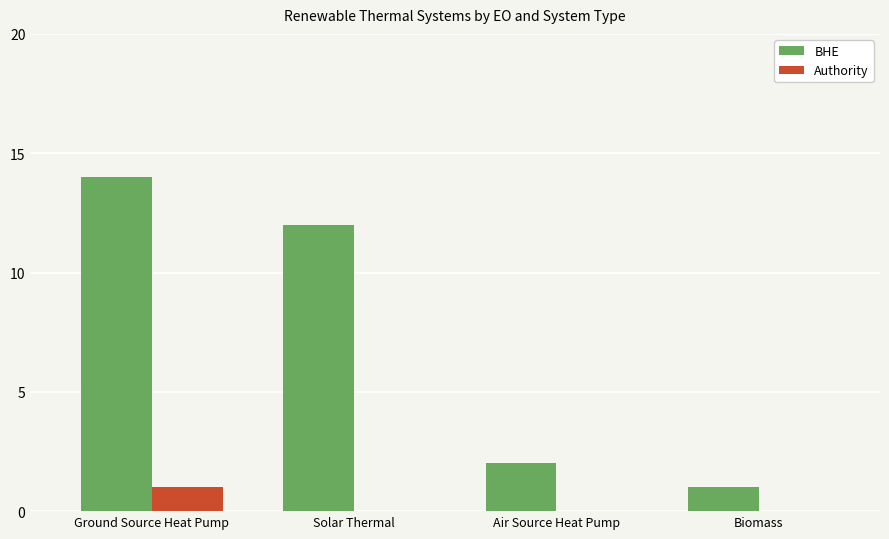

Is the value of BHE at Biomass greater than the value of Authority at Air Source Heat Pump?

Yes